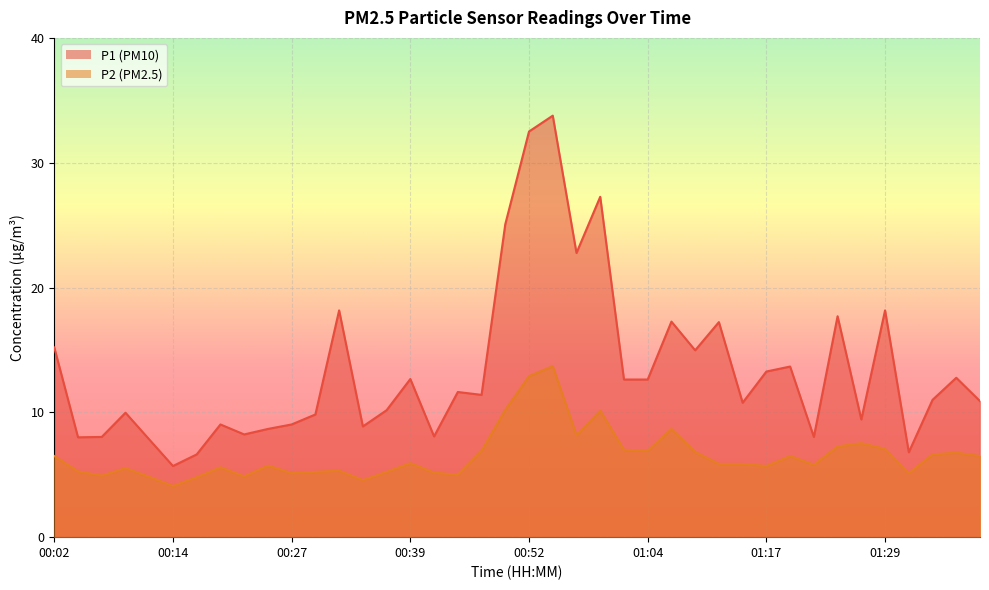

The value of P2 at 01:27 is 2.6. True or false?

False